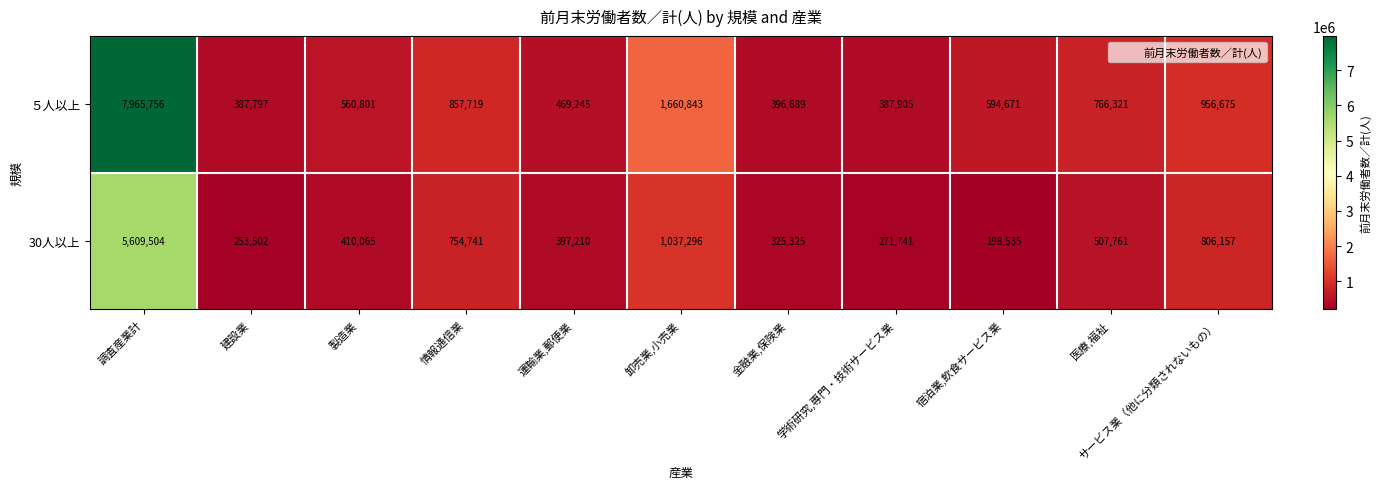

True or false: 30人以上 has a value of 5609504 at 調査産業計.

True